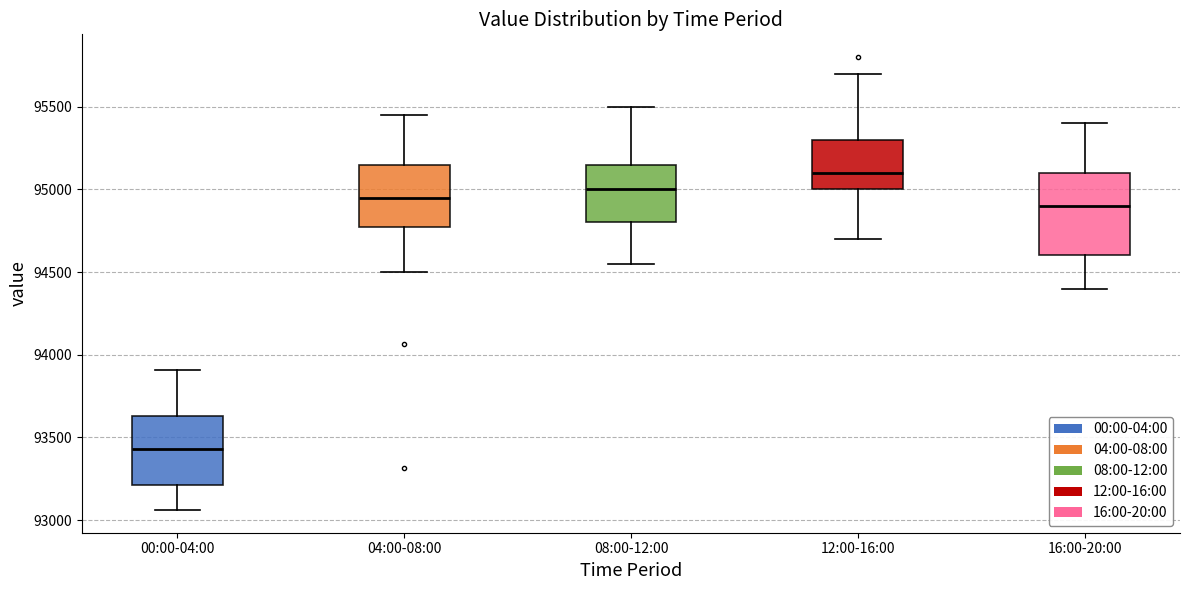

Comparing the boxes themselves (not the whiskers), which one is the tallest?

16:00-20:00